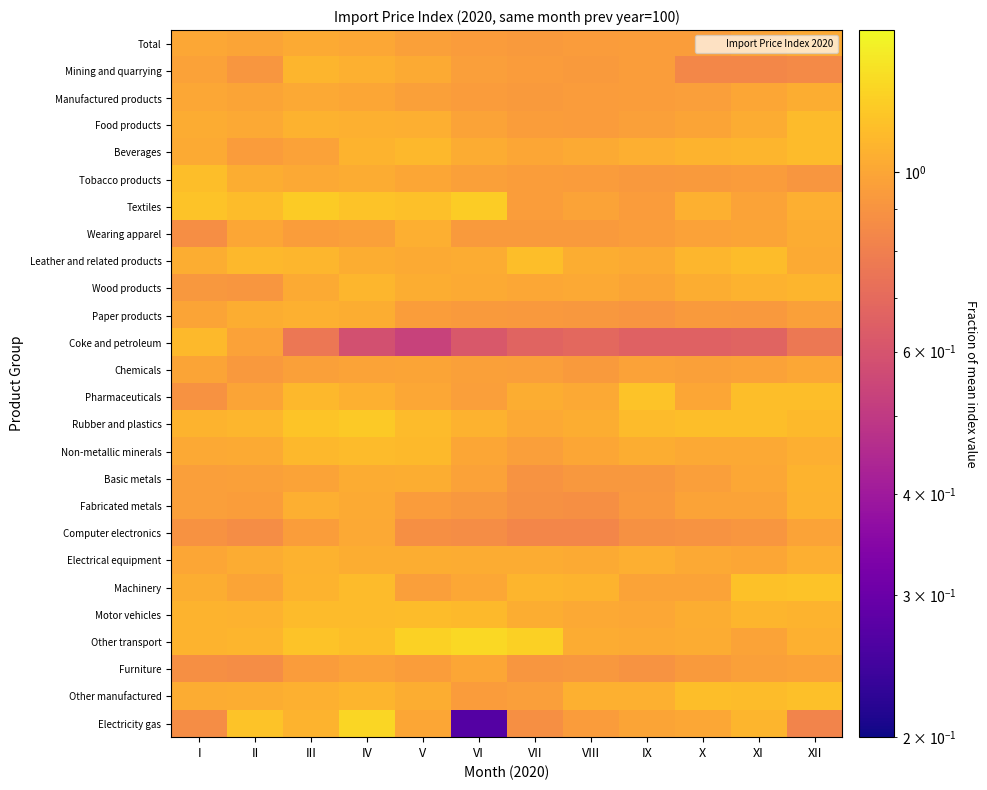

Which series has the widest spread of values?

Electricity gas